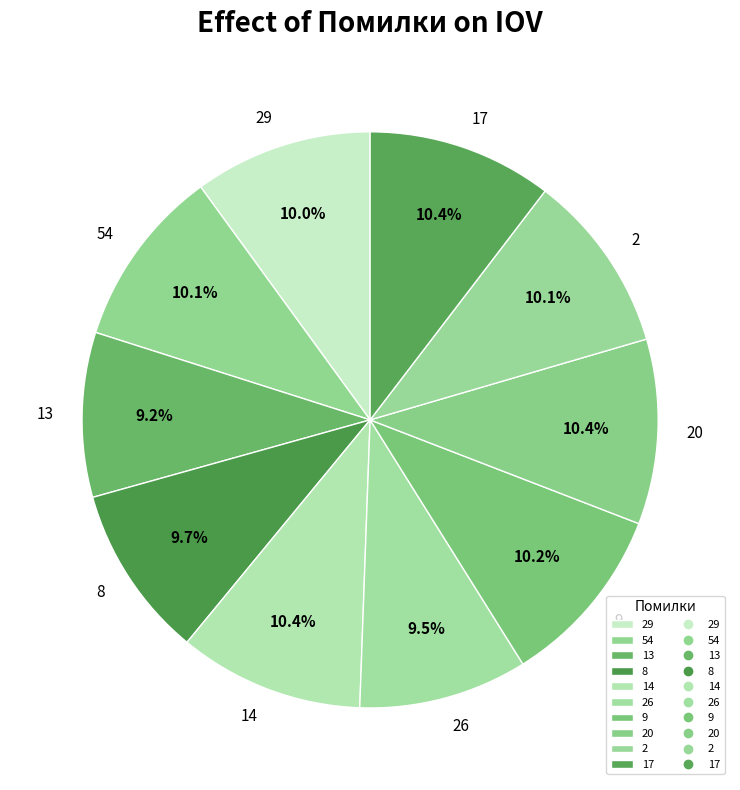

To the nearest percent, what percentage of the pie is 14?

10%